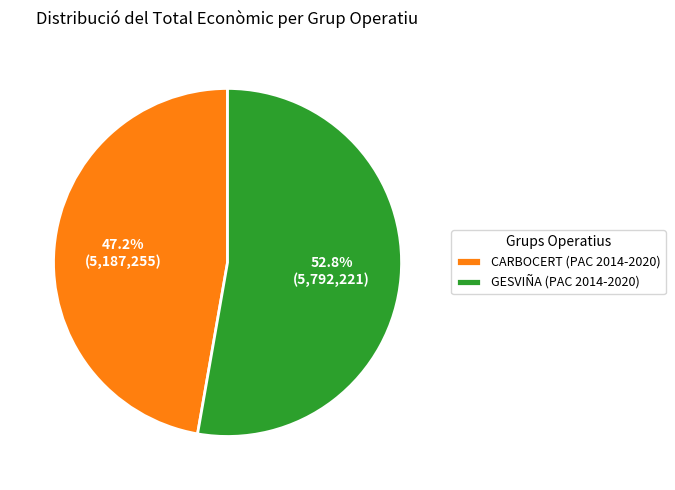

What is the ratio of the value at CARBOCERT (PAC 2014-2020) to the value at GESVIÑA (PAC 2014-2020)?

0.9